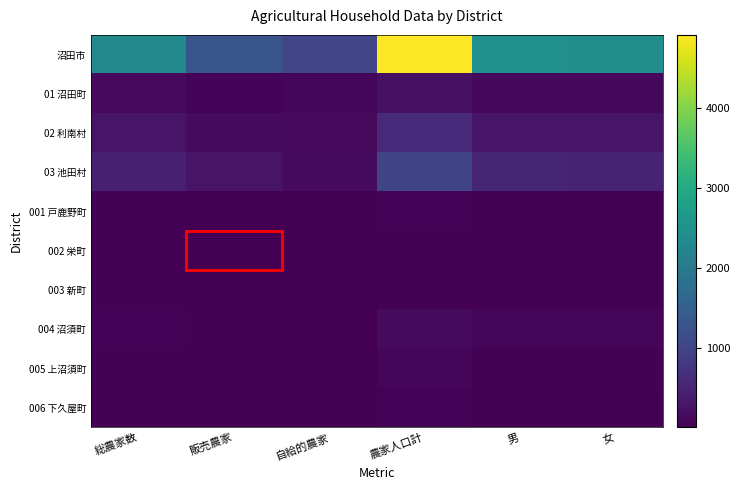

Which label corresponds to the smallest value in the chart?

販売農家